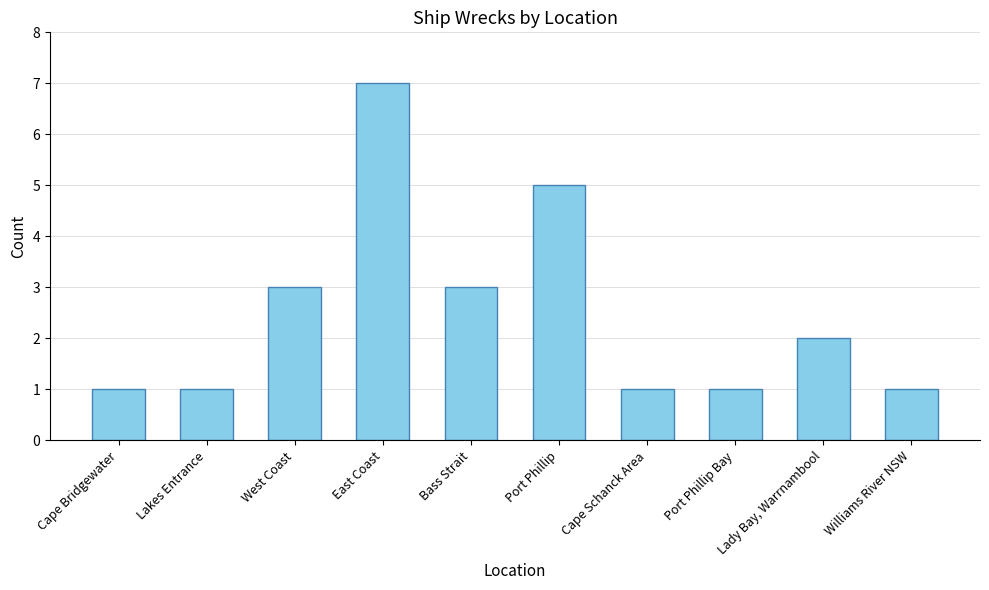

At which category does the chart reach its peak across all series?

East Coast